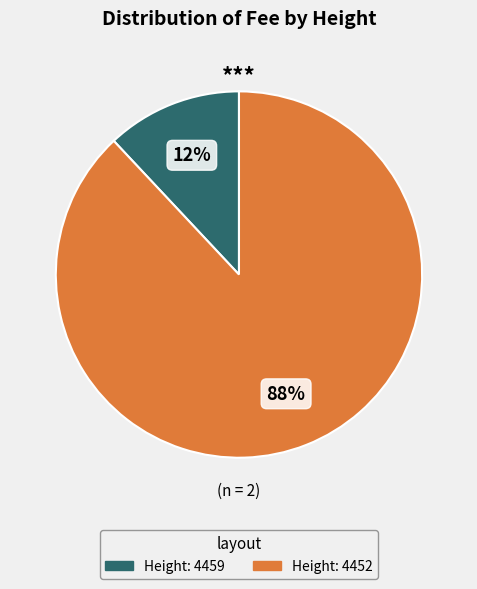

Is there any slice that represents more than half of the pie?

Yes